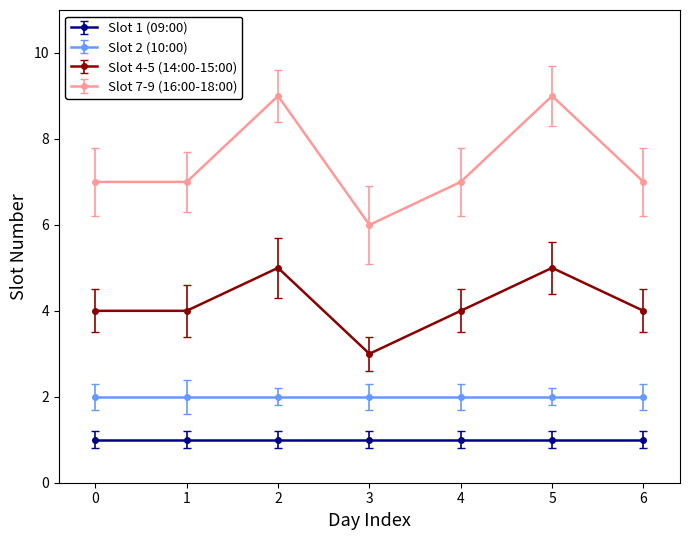

At 4, list the series in order from smallest to largest.

Slot 1 (09:00), Slot 2 (10:00), Slot 4-5 (14:00-15:00), Slot 7-9 (16:00-18:00)